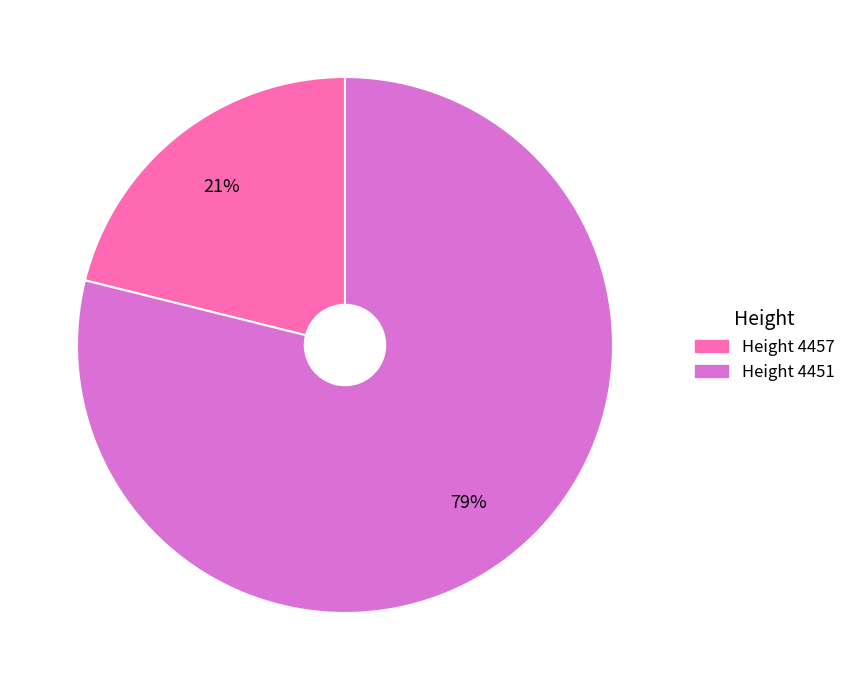

True or false: Height 4451 accounts for 79% of the total.

True